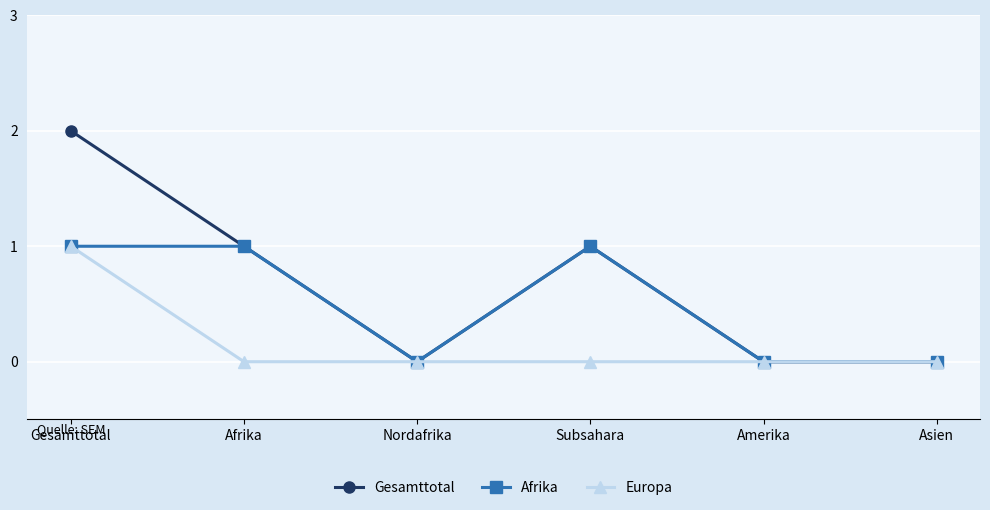

List the series in order of their overall mean, highest first.

Gesamttotal, Afrika, Europa